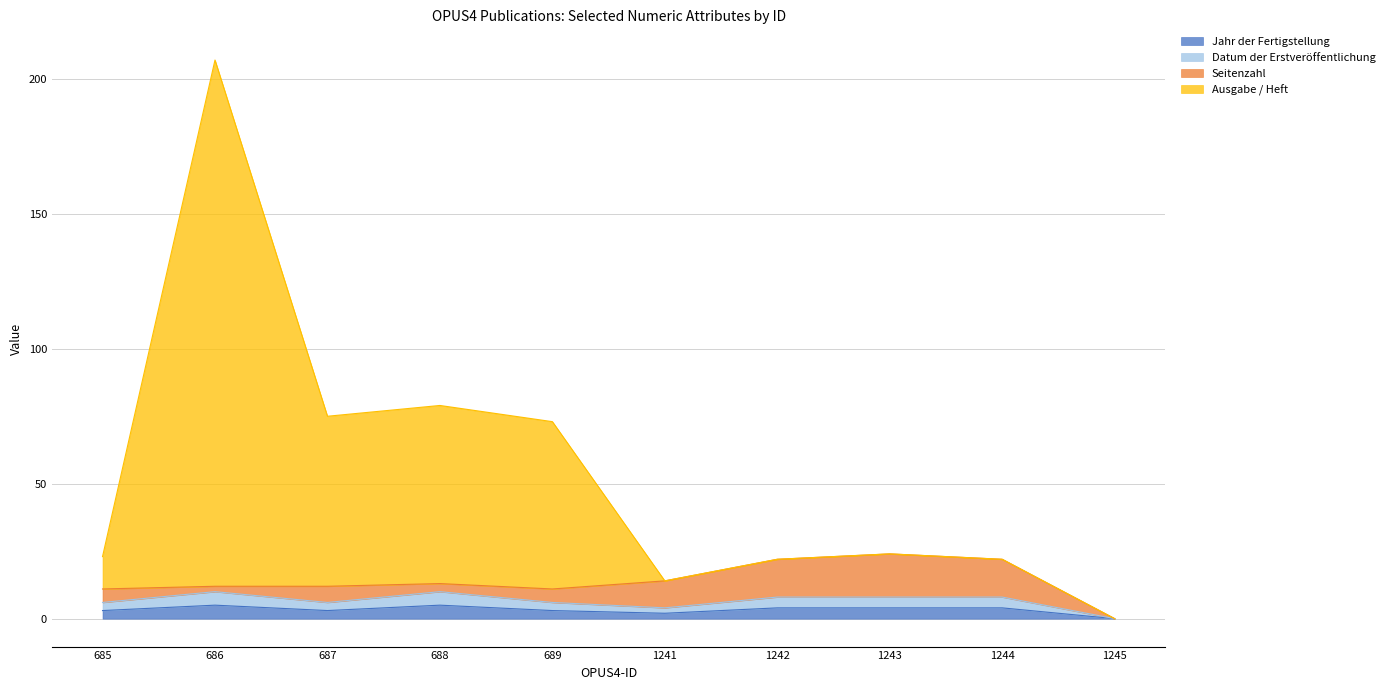

Which category has the highest value in the Ausgabe / Heft series?

686